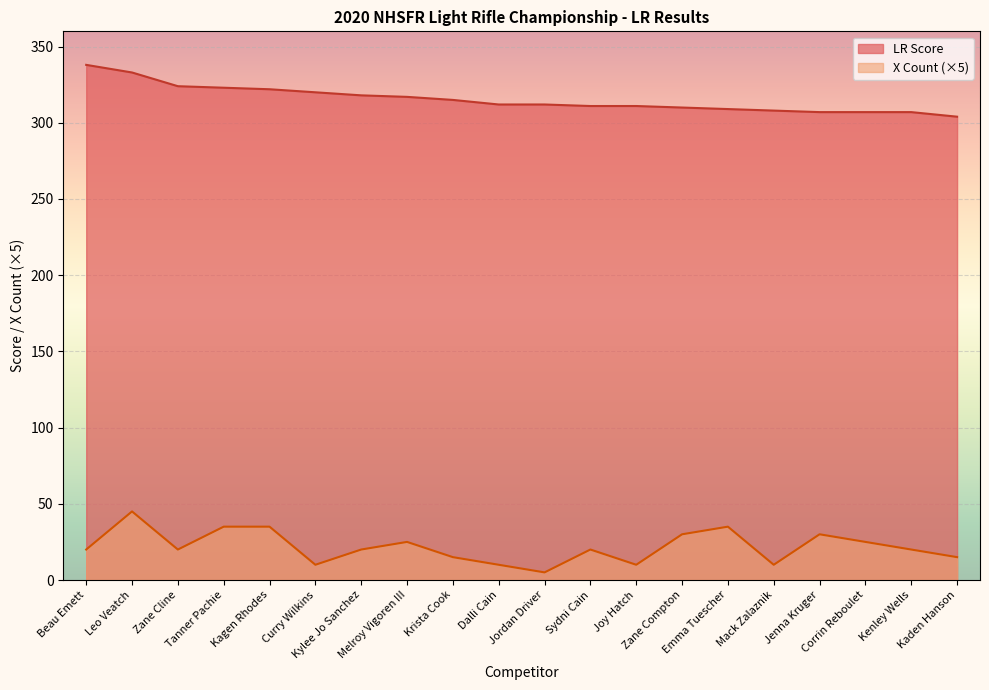

True or false: X Count and LR Score intersect in this chart.

False